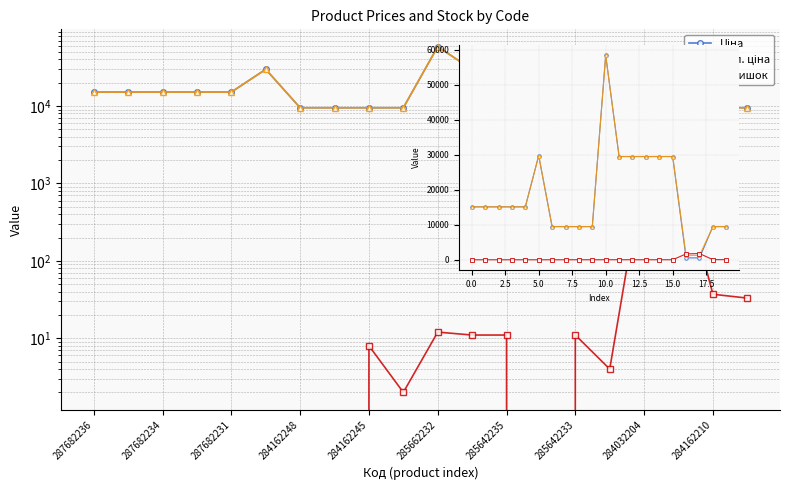

At 15, list the series in order from largest to smallest.

Ціна, Доп. ціна, Залишок